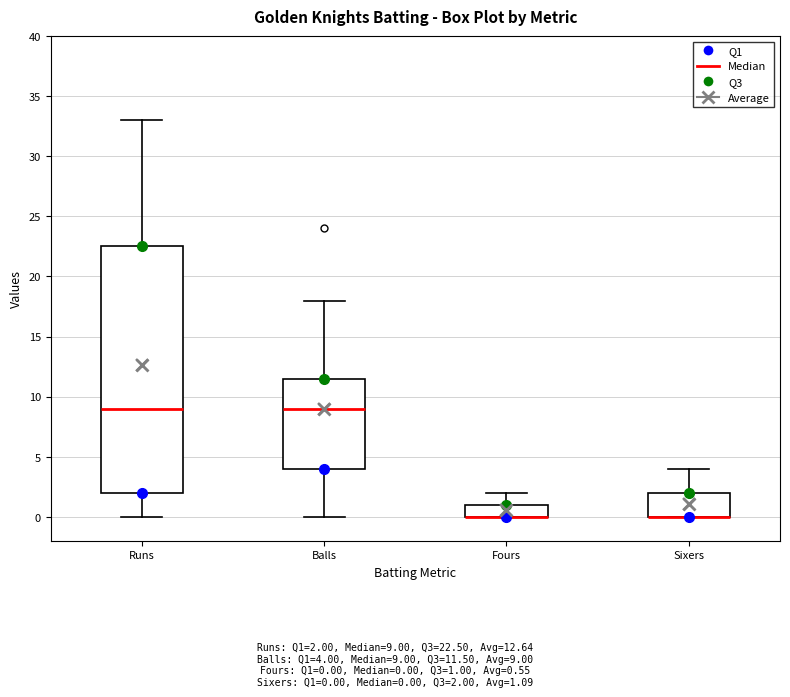

Comparing the boxes themselves (not the whiskers), which one is the tallest?

Runs